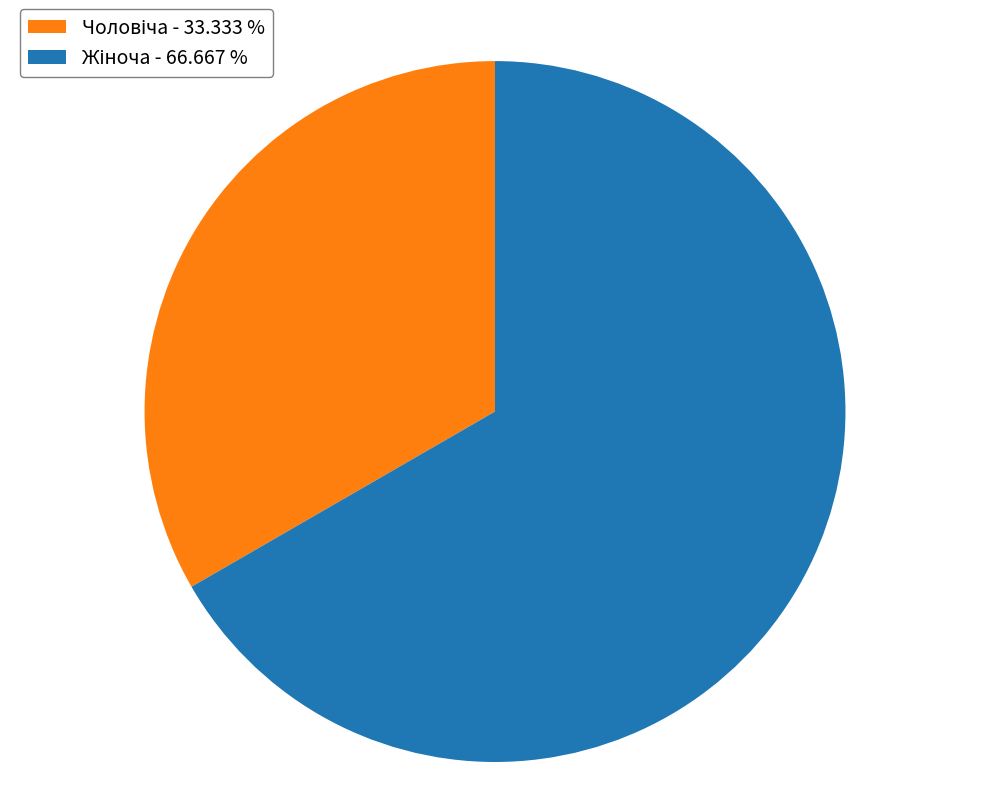

How many slices are in this pie chart?

2